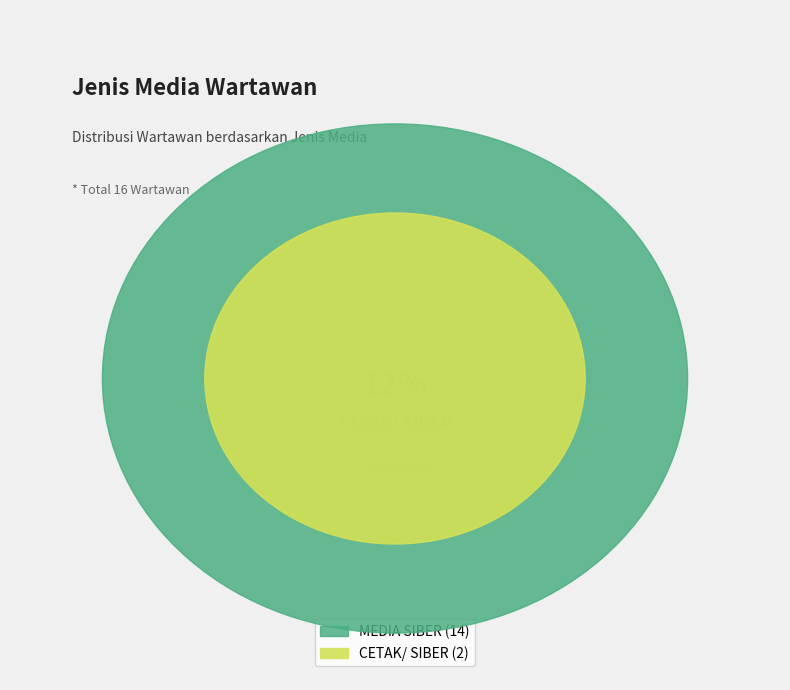

How many segments does this pie chart have?

2